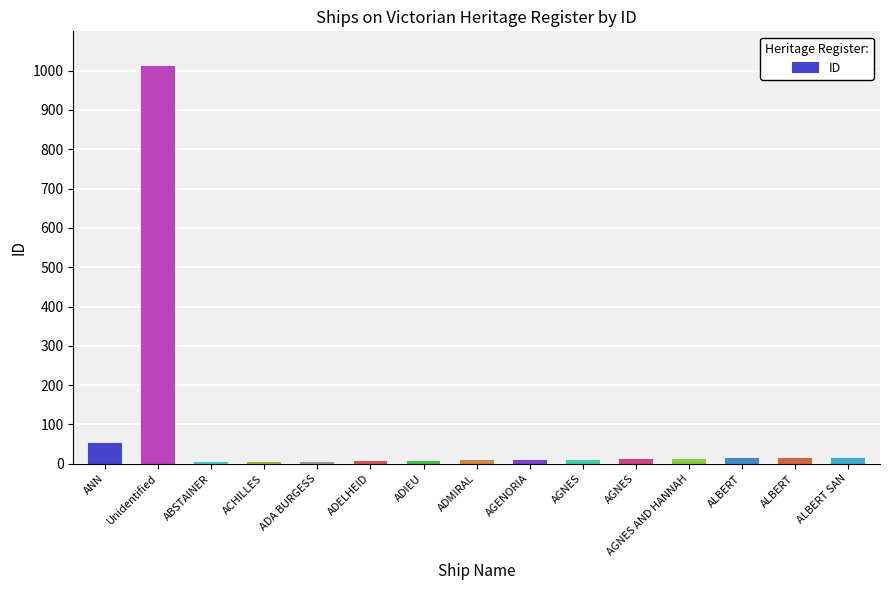

What is the label of the 4th bar from the right?

AGNES AND HANNAH